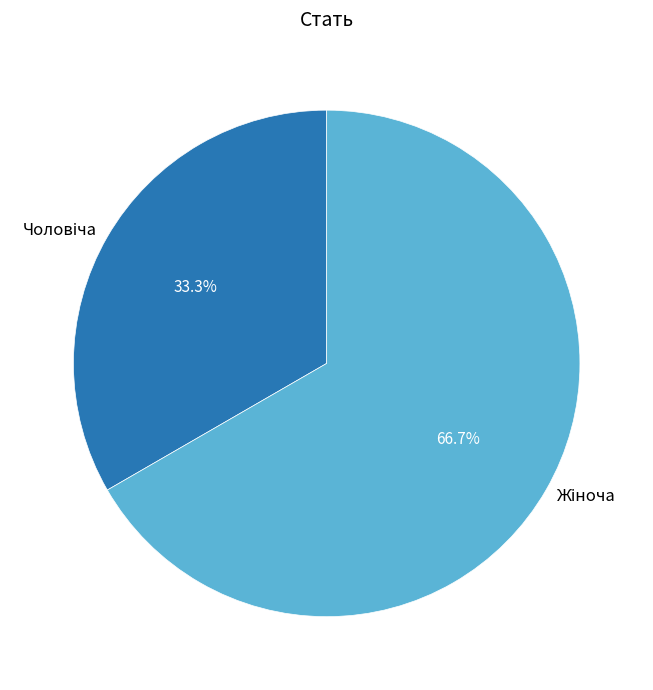

What percentage is NOT represented by Жіноча?

33.3%